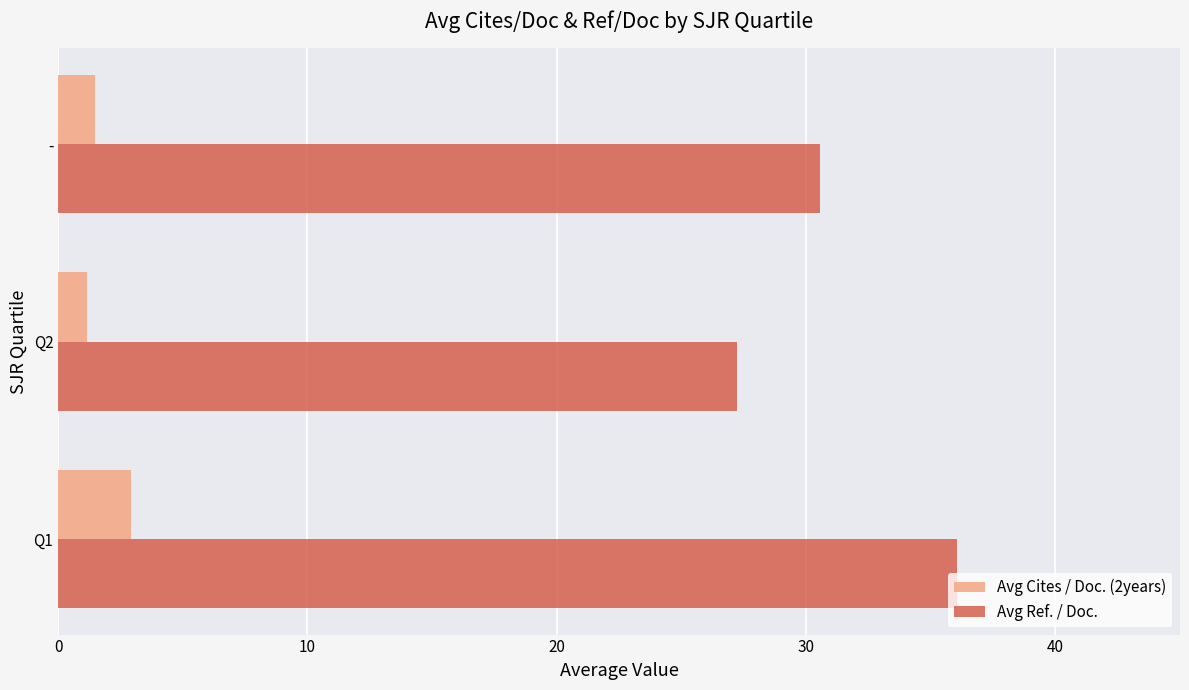

The Avg Cites / Doc. (2years) series shows 2.9 at Q1. True or false?

True